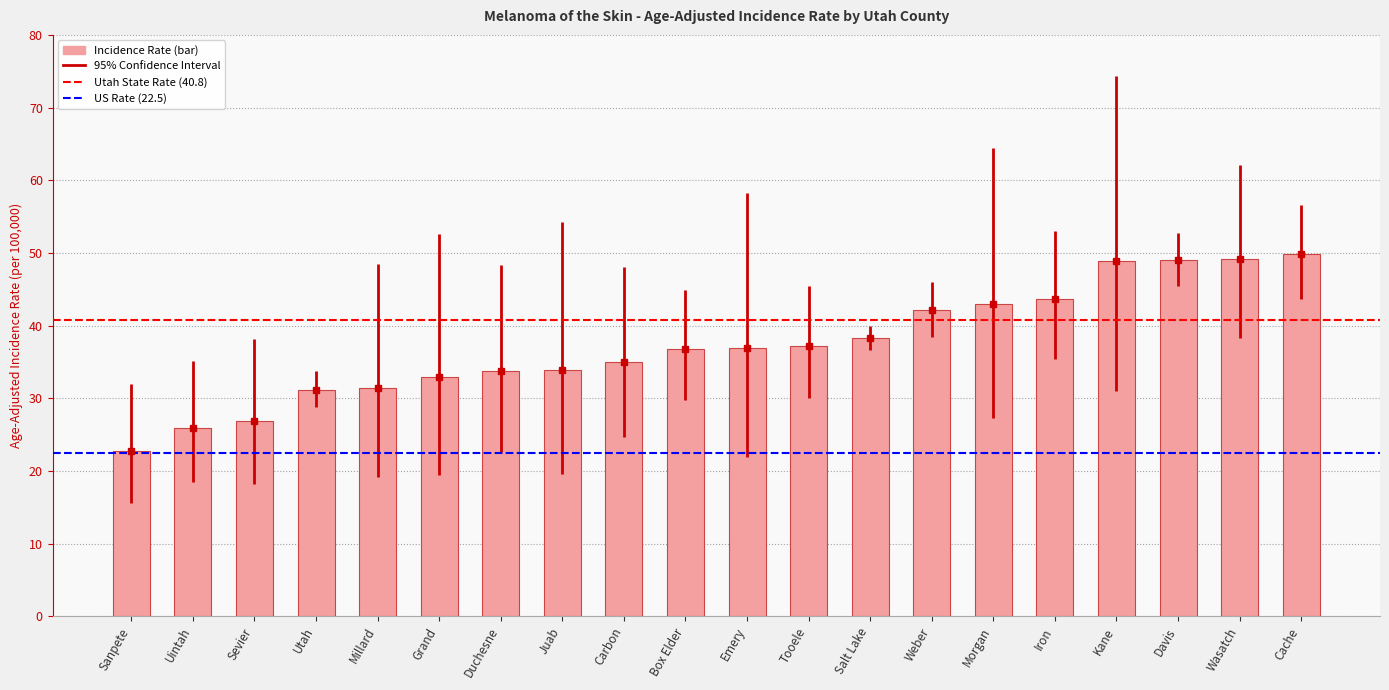

What is the difference between the maximum and minimum values?

27.1